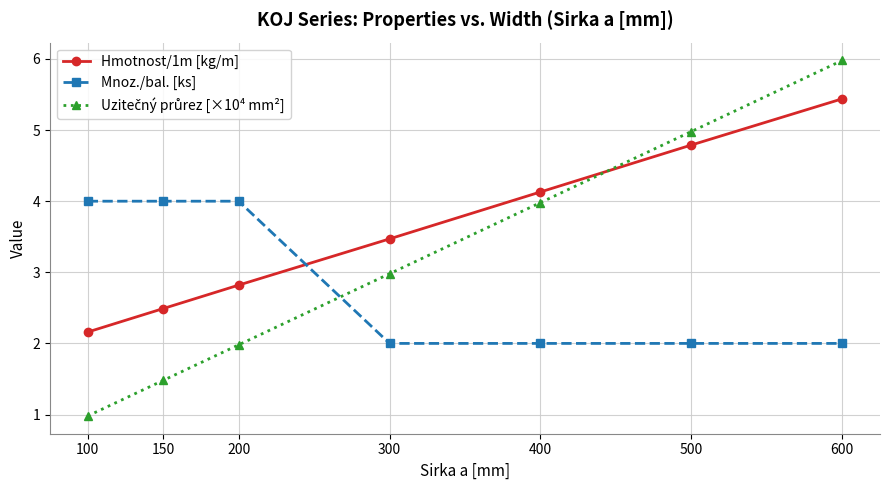

True or false: Mnoz./bal. [ks] has a value of 2.0 at 600.

True